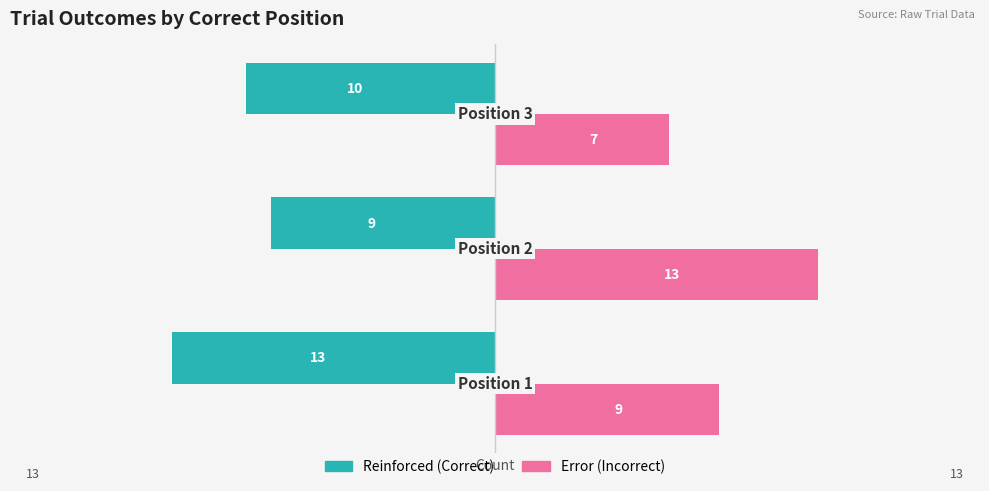

Which series has the largest total across all categories?

Error (Incorrect)